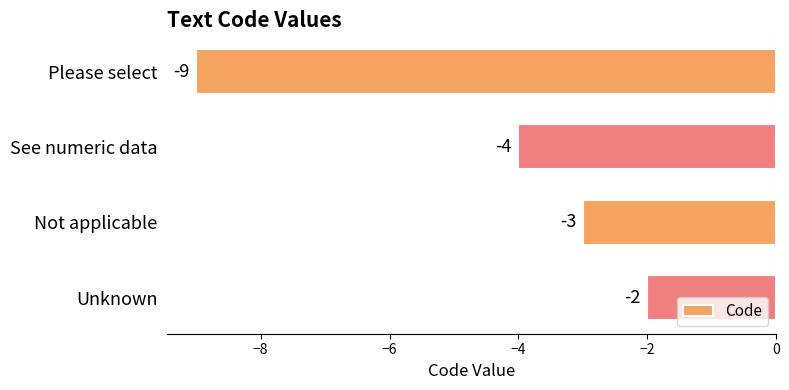

How many data points are less than -3?

2